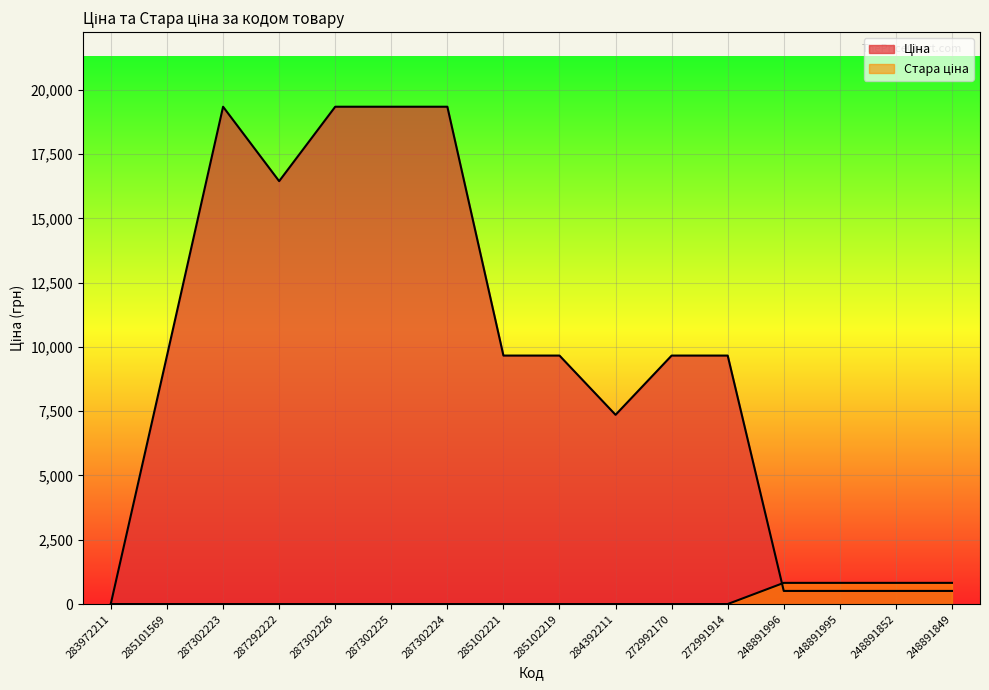

How many interior local peaks does the Ціна series have?

1